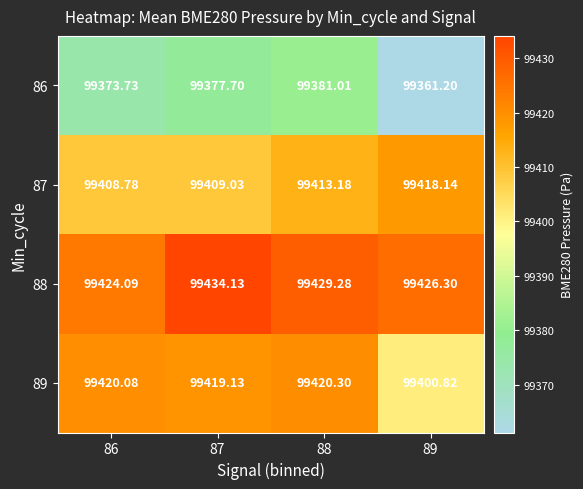

Is the value of 89 at 86 greater than the value of 88 at 89?

No